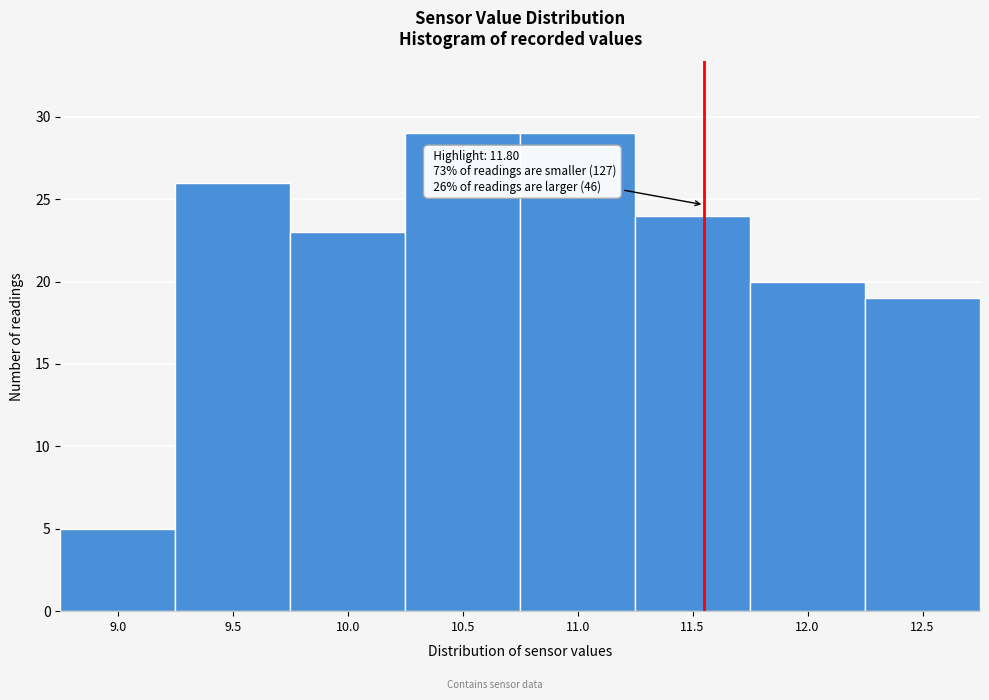

Reading left to right, what are all the values shown in this chart?

5	26	23	29	29	24	20	19